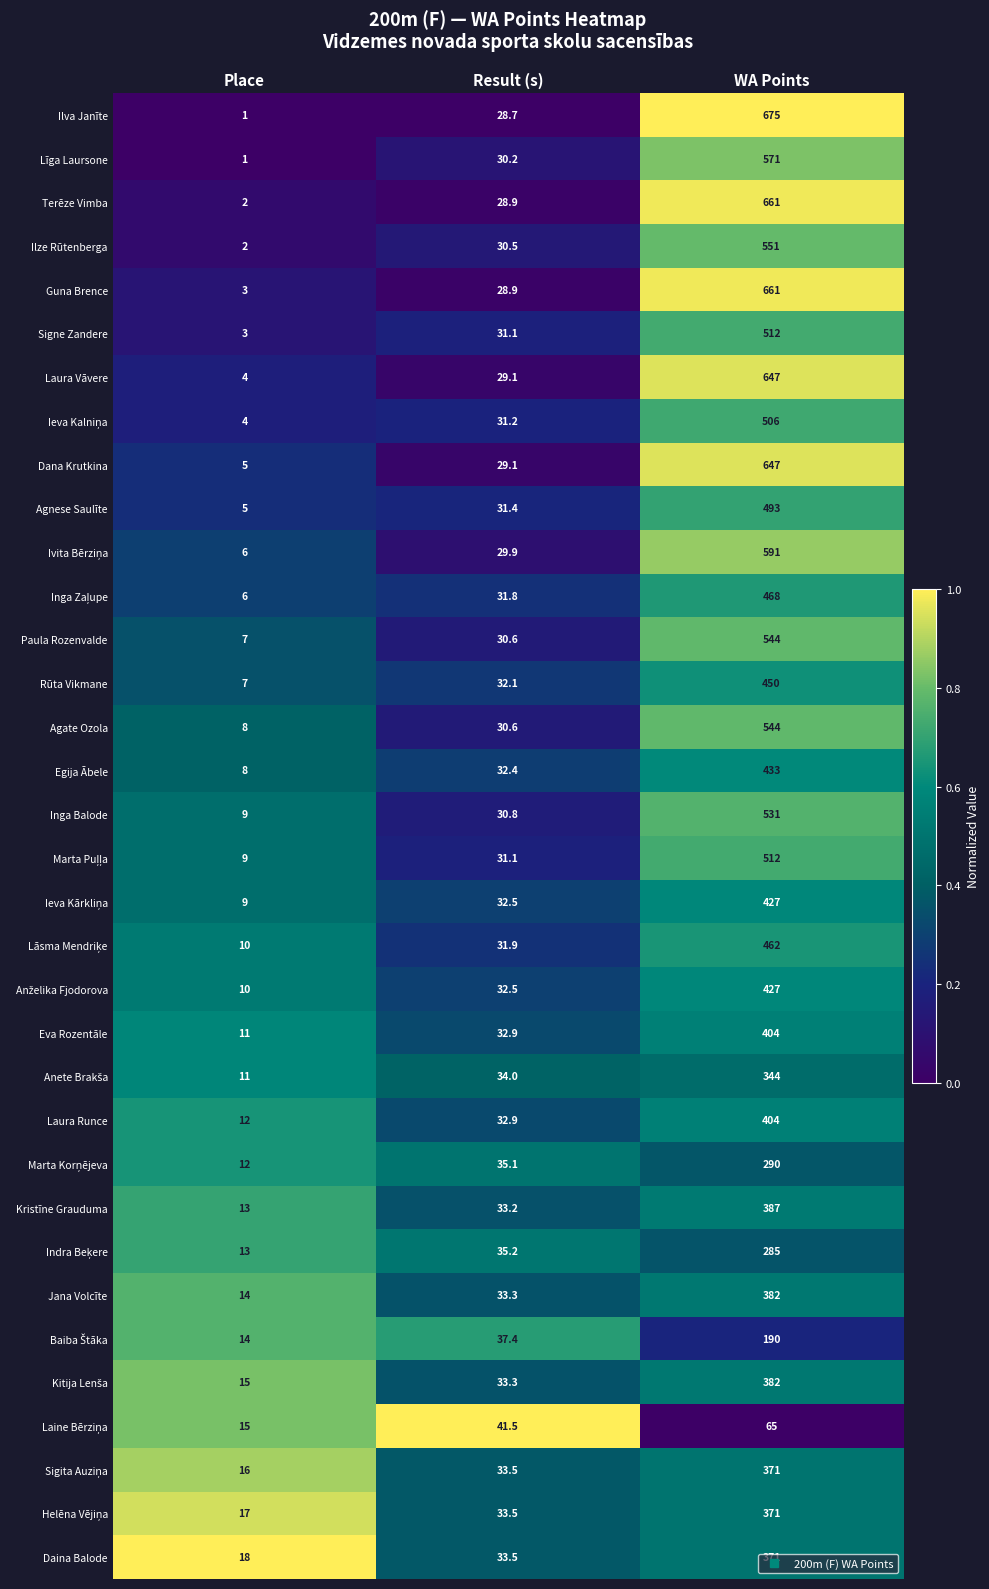

At which category is the sum across all series the highest?

WA Points